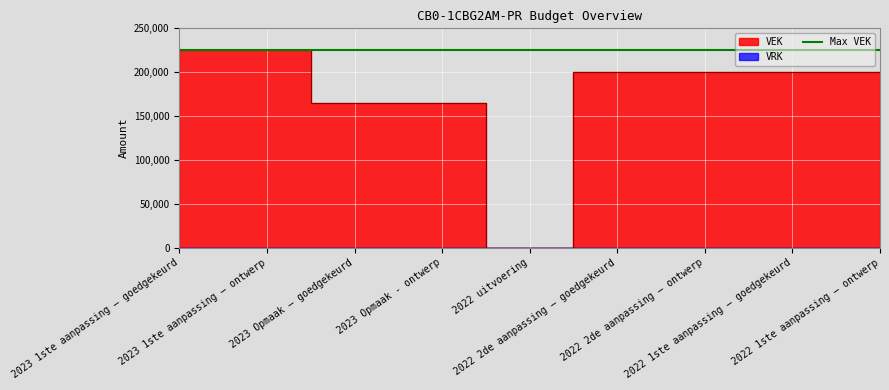

The chart shows a value of 127996 at 2022 1ste aanpassing – ontwerp. True or false?

False